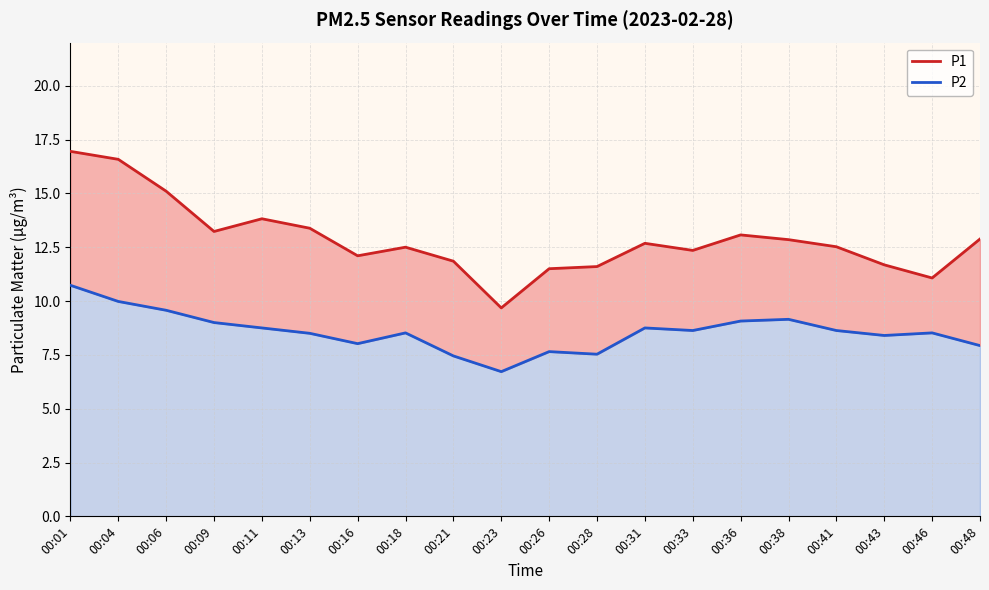

What is the difference between the highest and lowest values at 00:13?

4.9